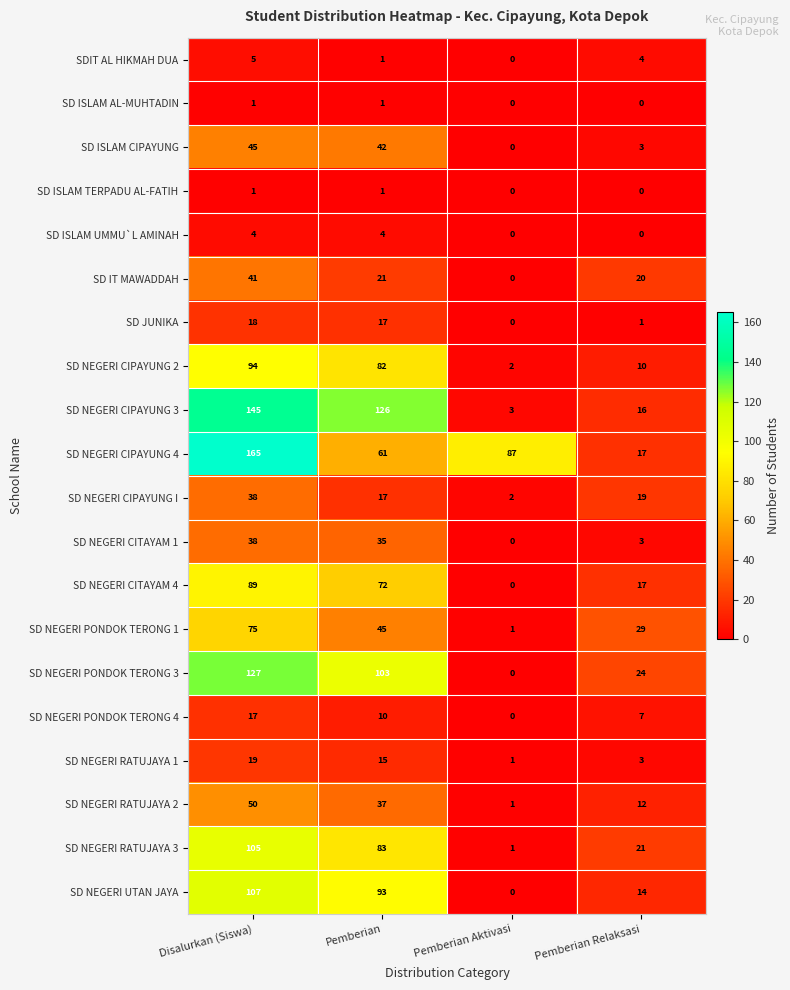

How many positive values does the SD NEGERI UTAN JAYA series have?

3